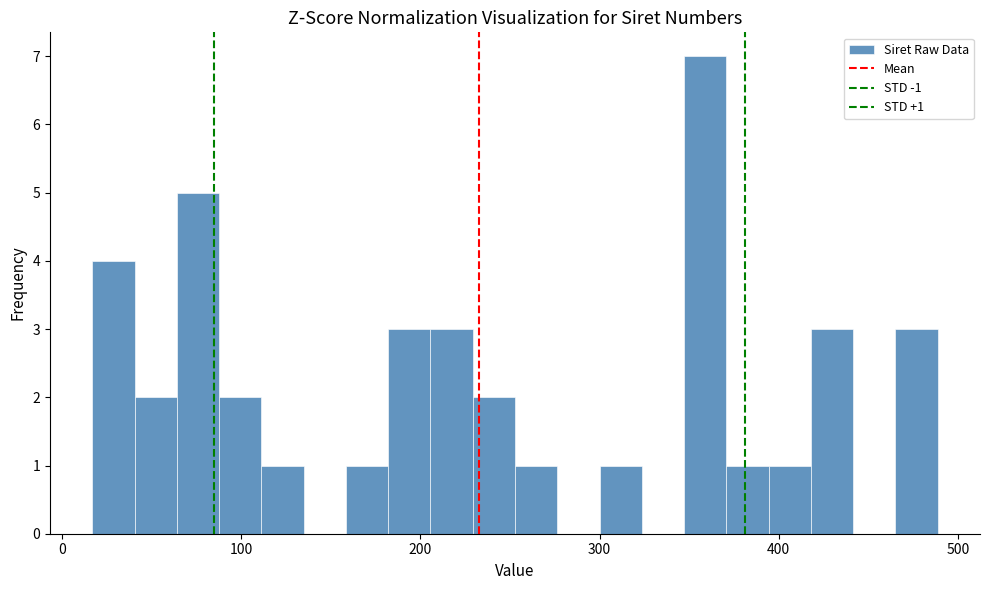

Read against the x-axis, roughly where is the centre of the tallest bar?

360